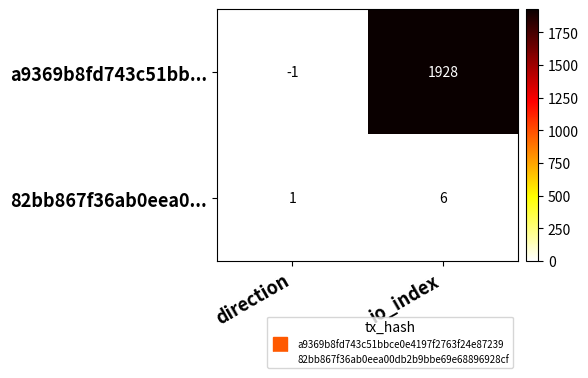

The 82bb867f36ab0eea0... series shows 6 at io_index. True or false?

True